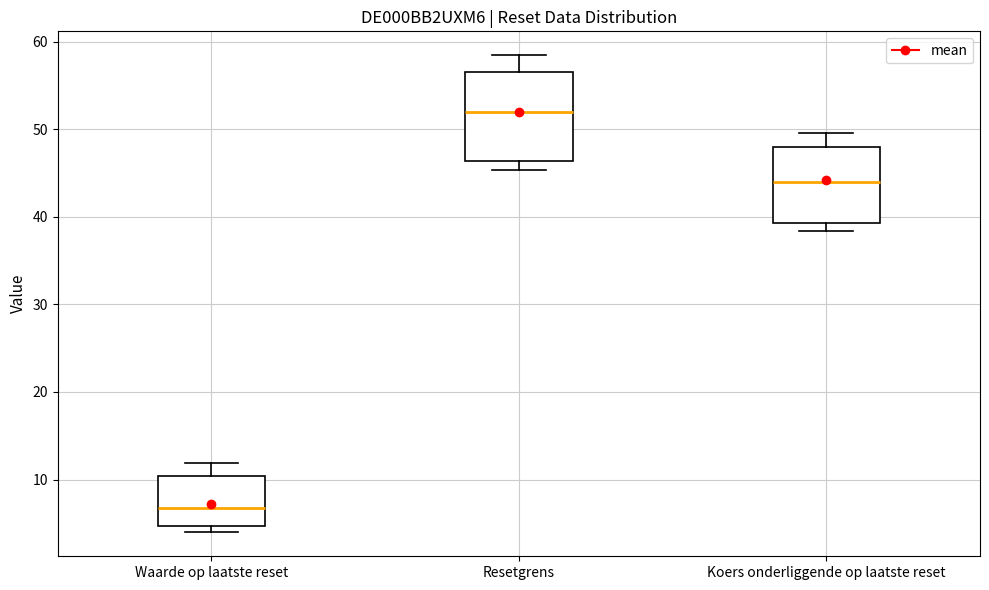

Which box is the tallest, from its lower edge to its upper edge?

Resetgrens